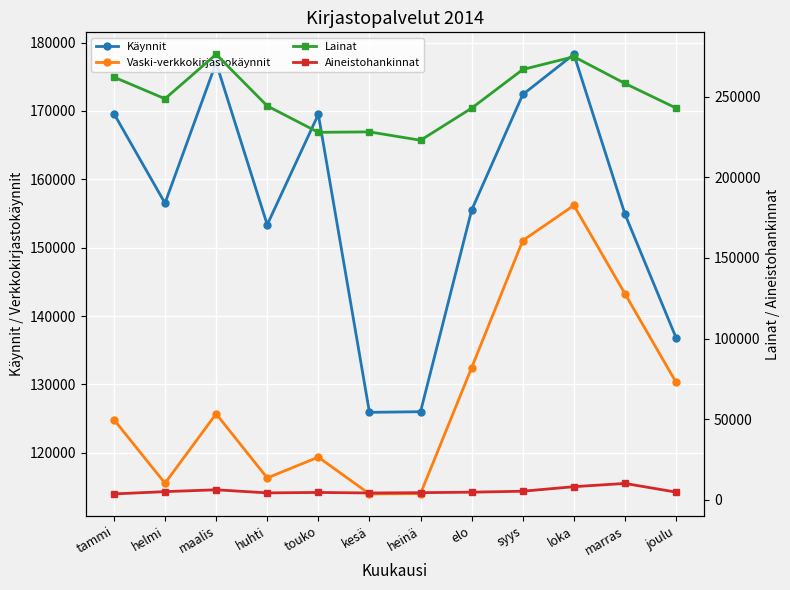

Is the value of Aineistohankinnat at elo greater than the value of Käynnit at touko?

No